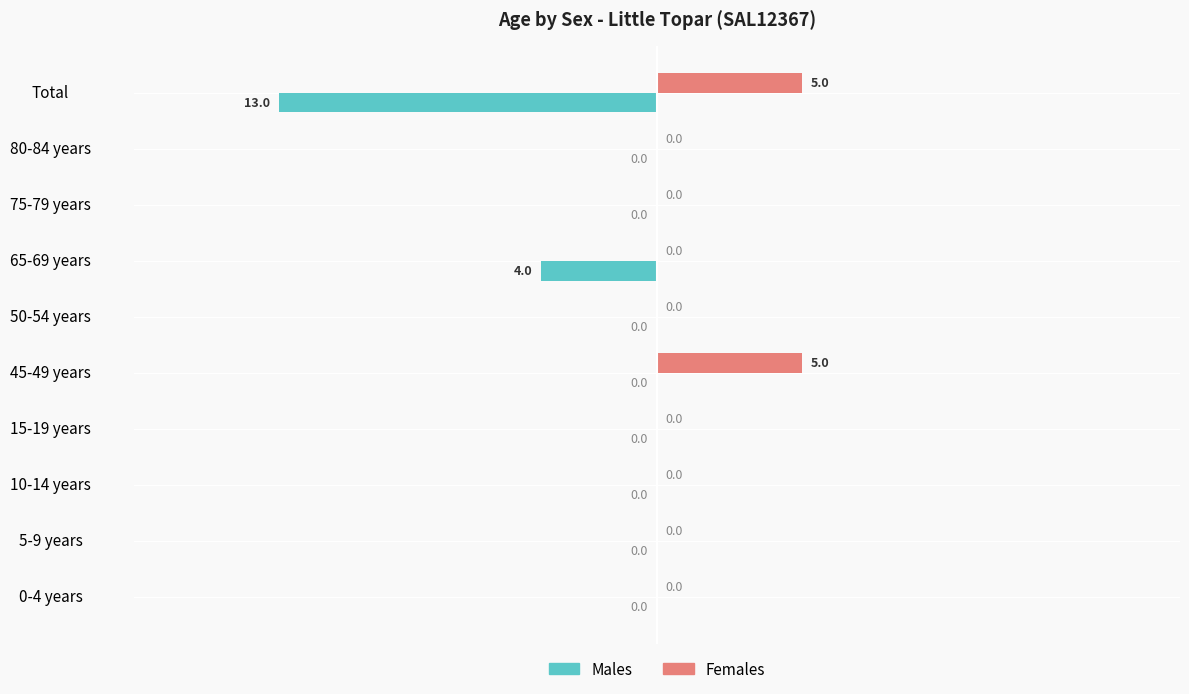

What is the highest value of the Females series?

5